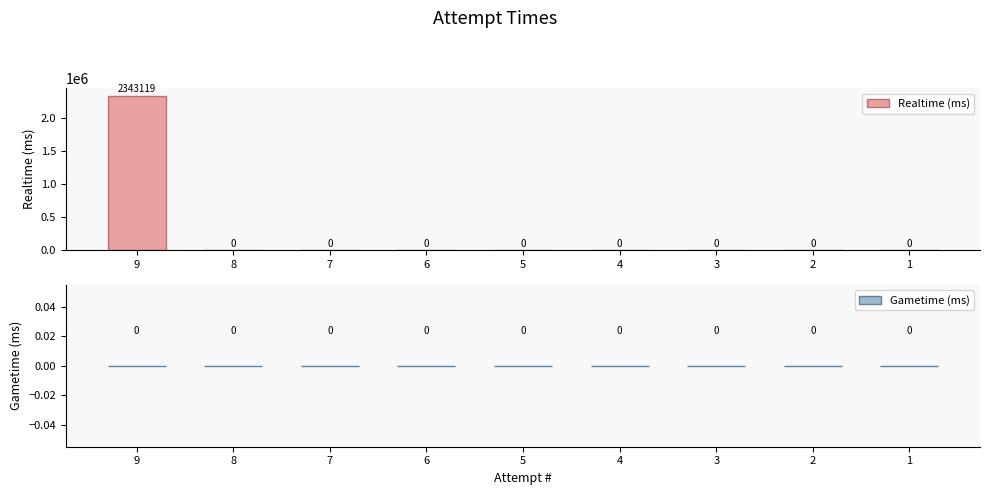

Which label corresponds to the largest value in the chart?

9